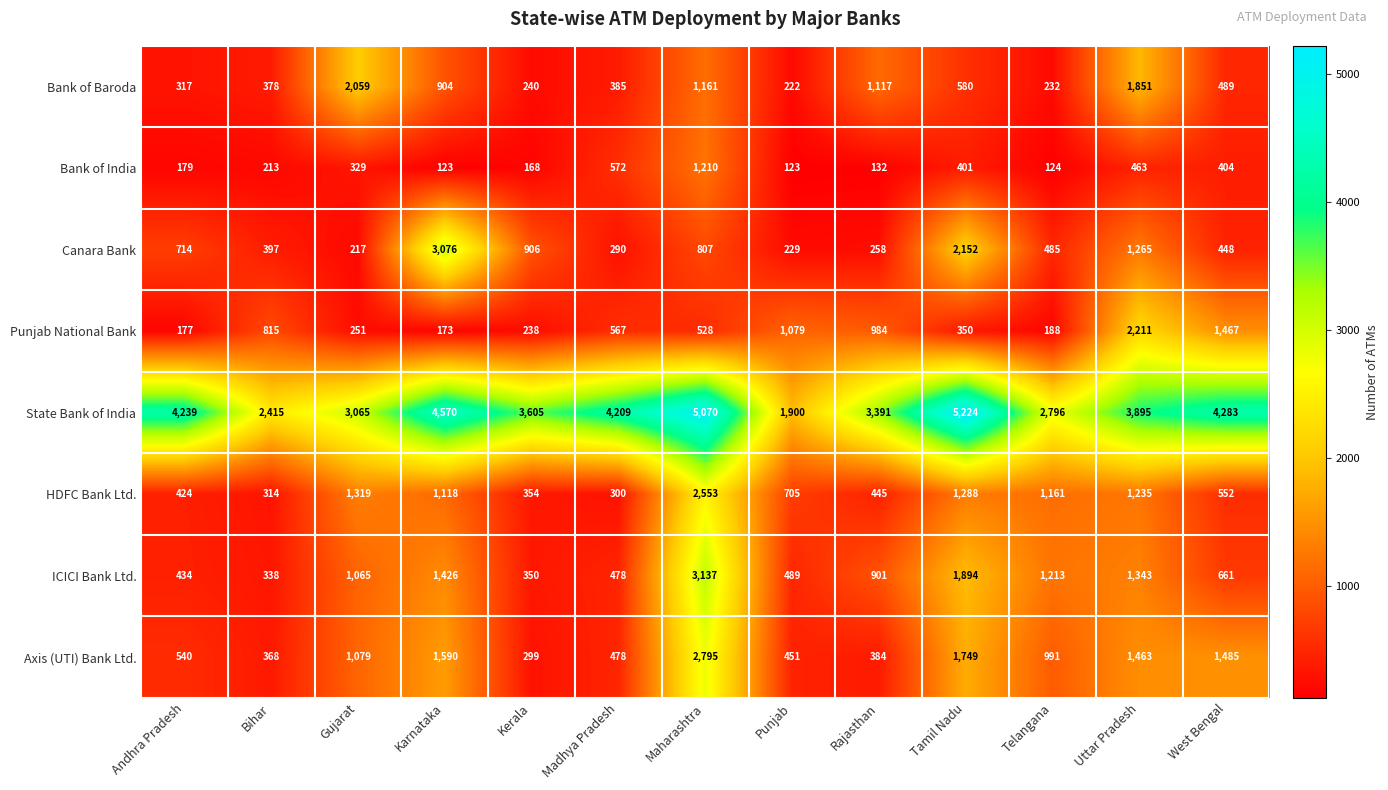

Is it true that State Bank of India equals 3490 at Tamil Nadu?

False